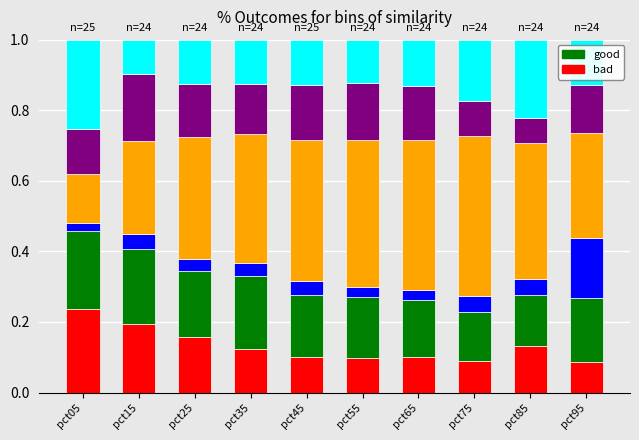

What is the total value across all series at pct05?

1.0